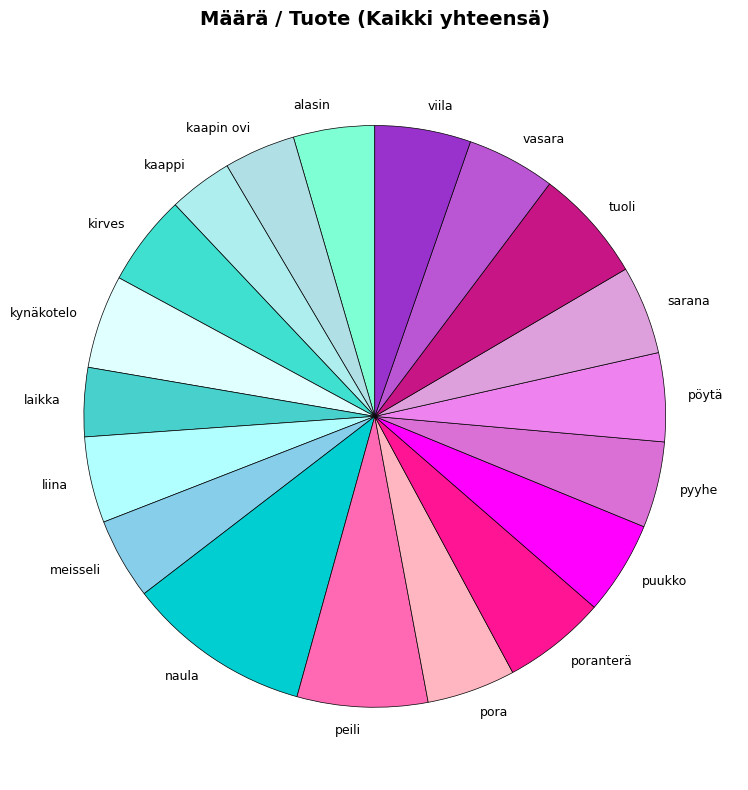

Which slice is the largest?

naula